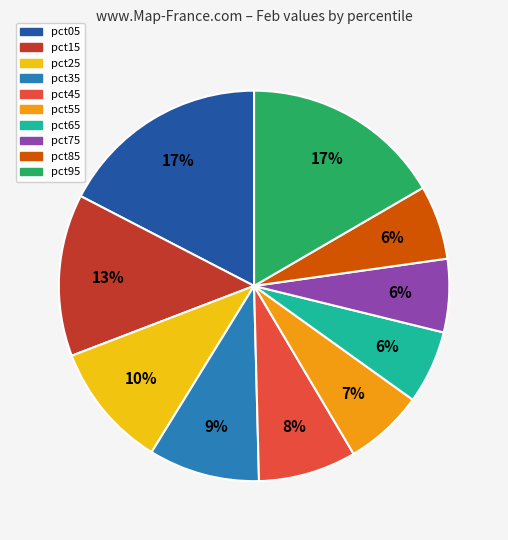

To the nearest percent, what is the difference between the pct25 and pct35 slice percentages?

1%